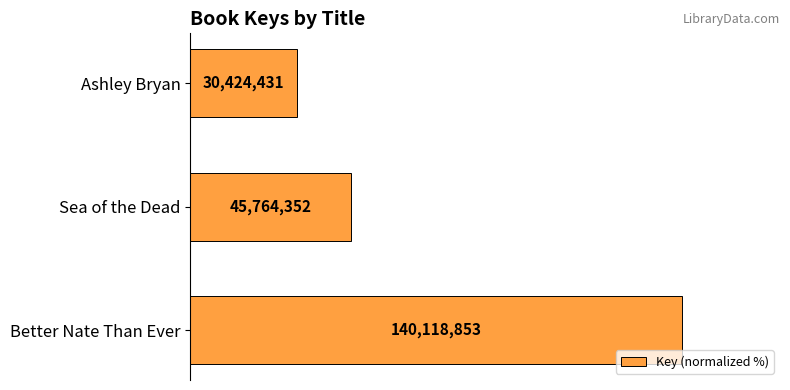

How many bars are there in total?

3